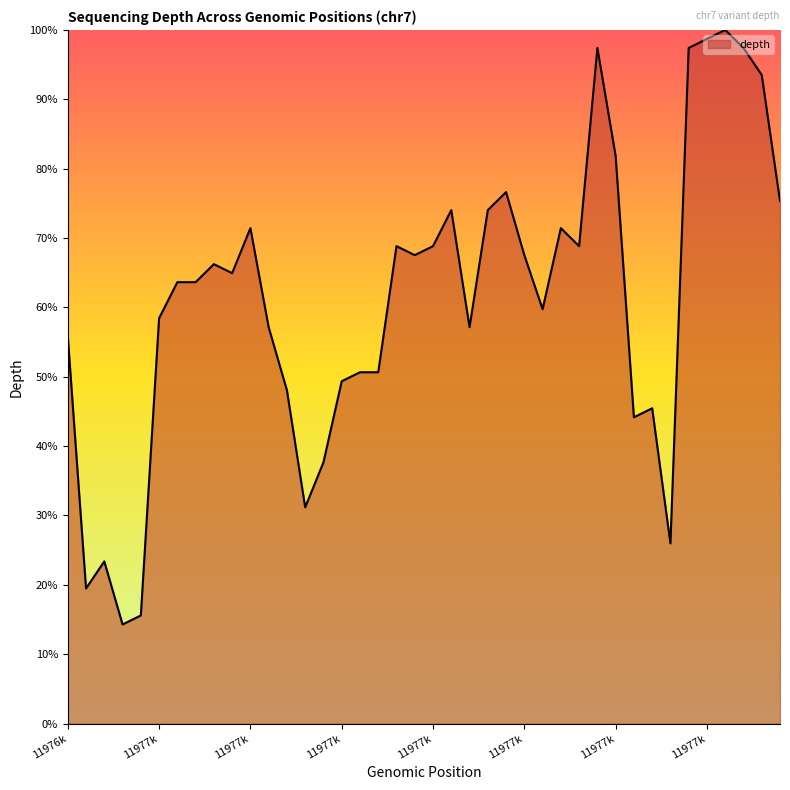

What is the difference between the maximum and minimum values?

85.7